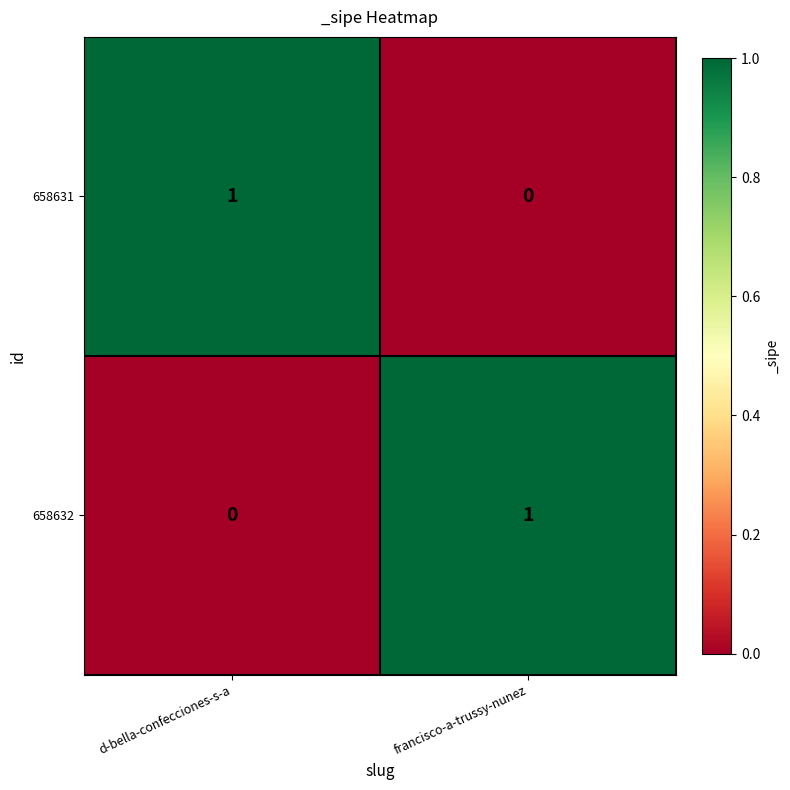

The 658631 series shows 0 at francisco-a-trussy-nunez. True or false?

True